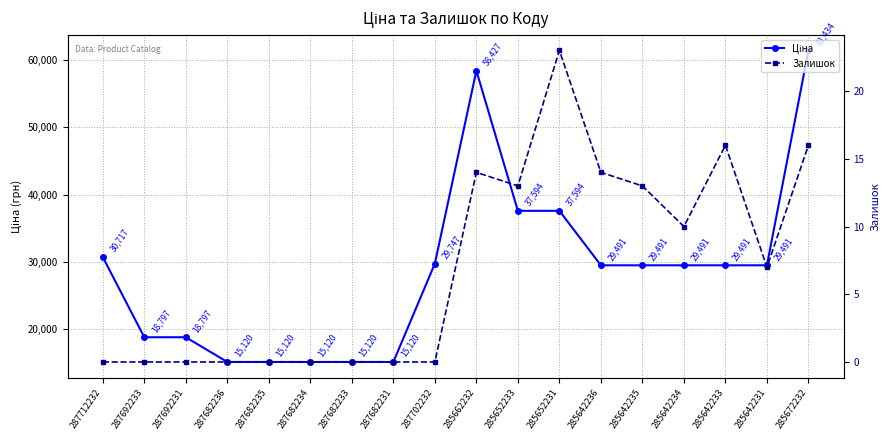

At which label does Ціна first exceed 29491?

287712232